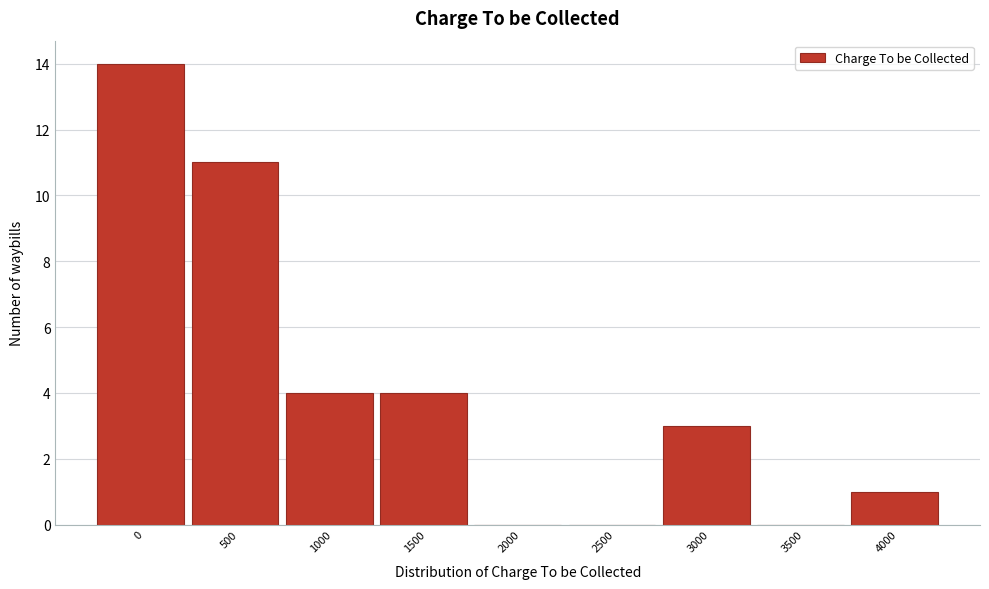

Reading right to left, transcribe all the data shown in this chart.

4000=1	3500=0	3000=3	2500=0	2000=0	1500=4	1000=4	500=11	0=14